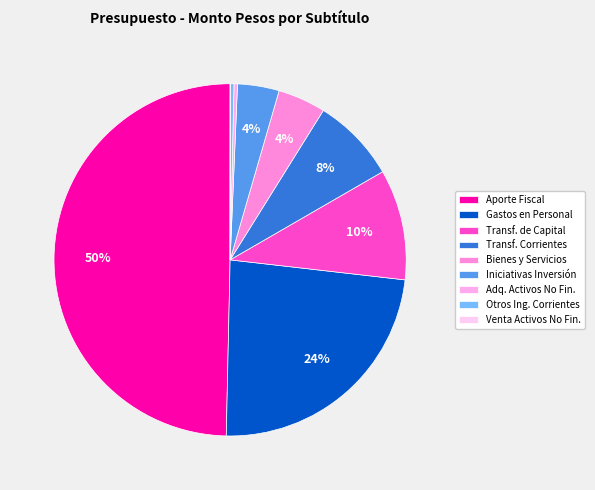

How many slices are in this pie chart?

9